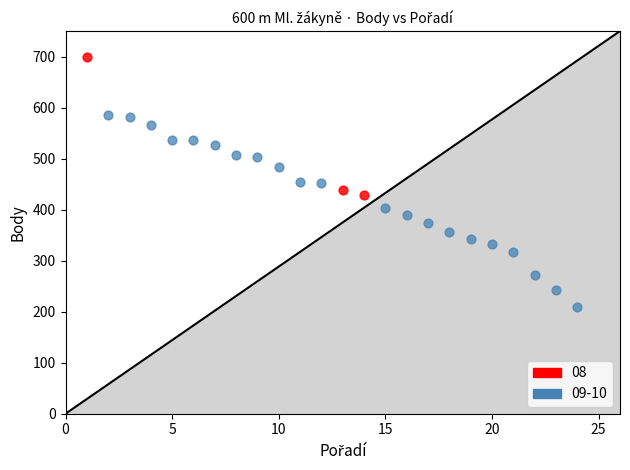

Which series contains the lowest Y value?

09-10